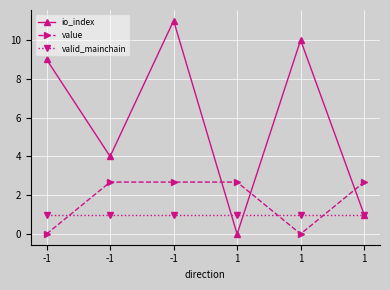

What are all the series names shown in the legend?

io_index, value, valid_mainchain